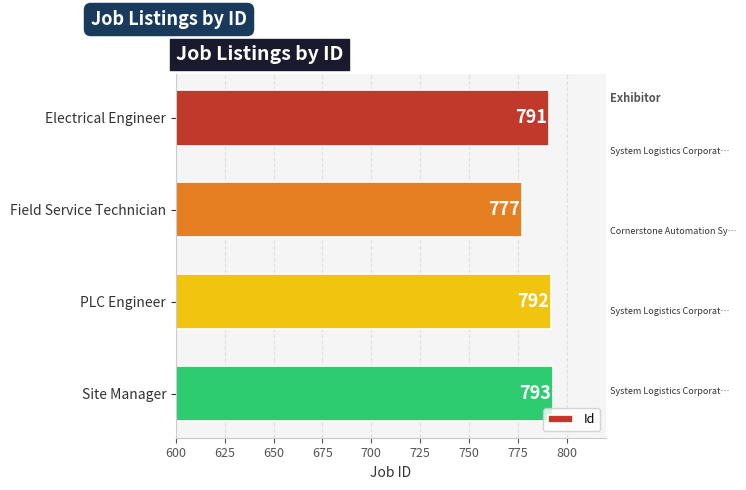

Which category has the lowest value across all series?

Field Service Technician